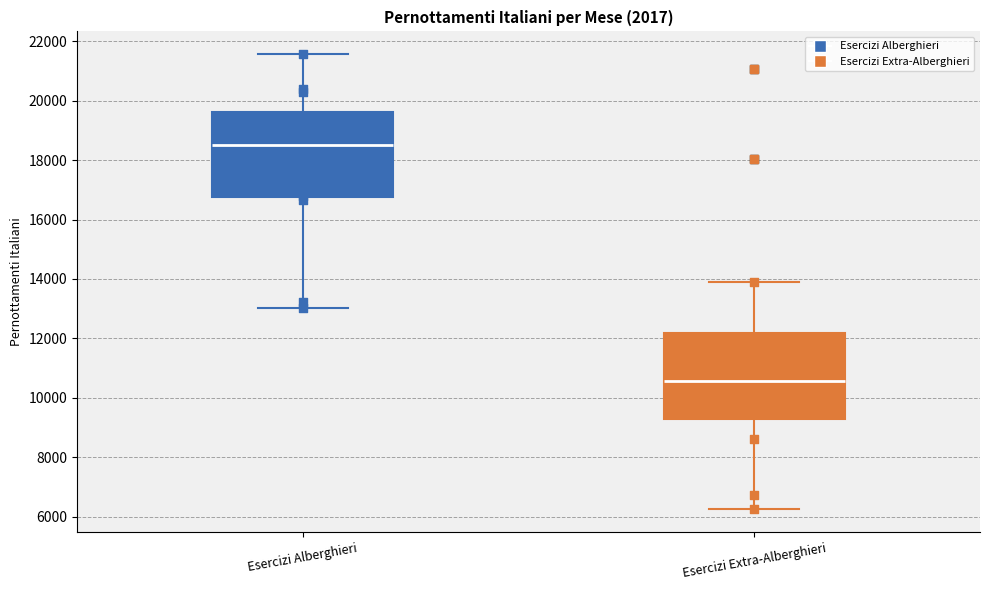

Reading left to right, read every box against the y-axis: the position of its median line, the range the box covers, and the ends of its whiskers. The values are not printed on the chart, so give them approximately, as read against the axis.

Esercizi Alberghieri: median 18600, box 16800 to 19600, whiskers 13000 to 21600
Esercizi Extra-Alberghieri: median 10600, box 9200 to 12200, whiskers 6200 to 13800